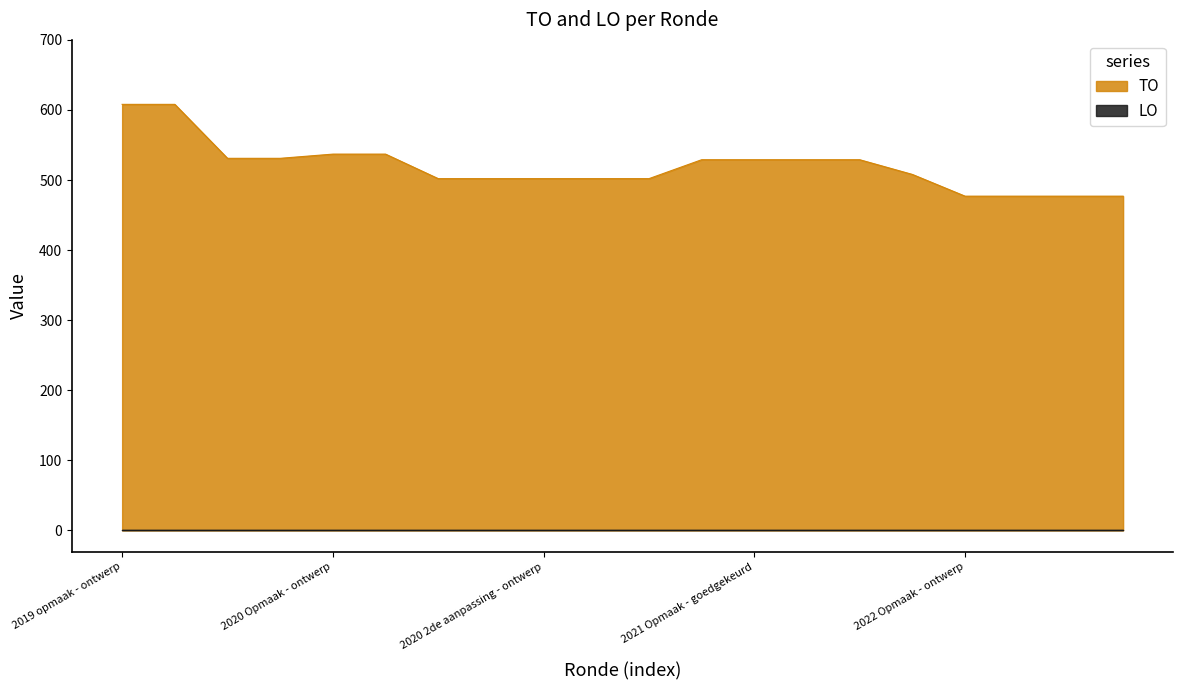

What is the minimum value shown in the chart?

0